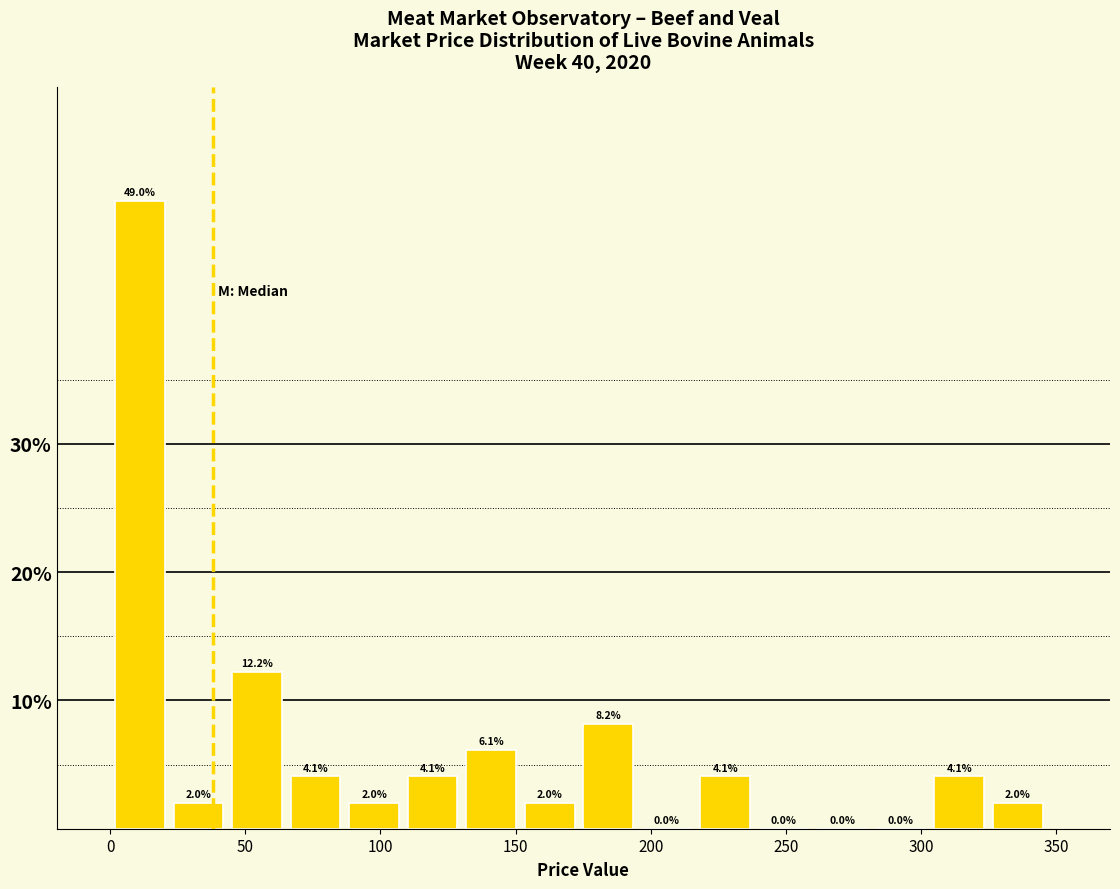

What is the height of the bar covering 130 to 155 on the x-axis? The bar edges are not printed on the chart, so give them approximately, as read against the axis.

6.1